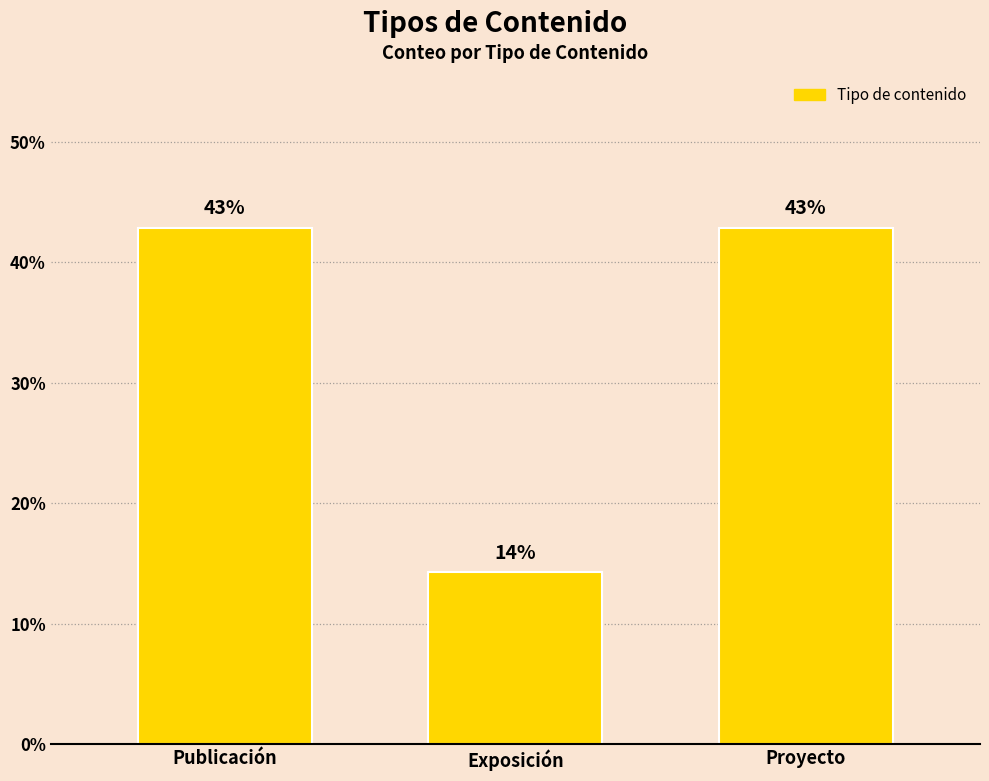

The chart shows a value of 42.9 at Proyecto. True or false?

True